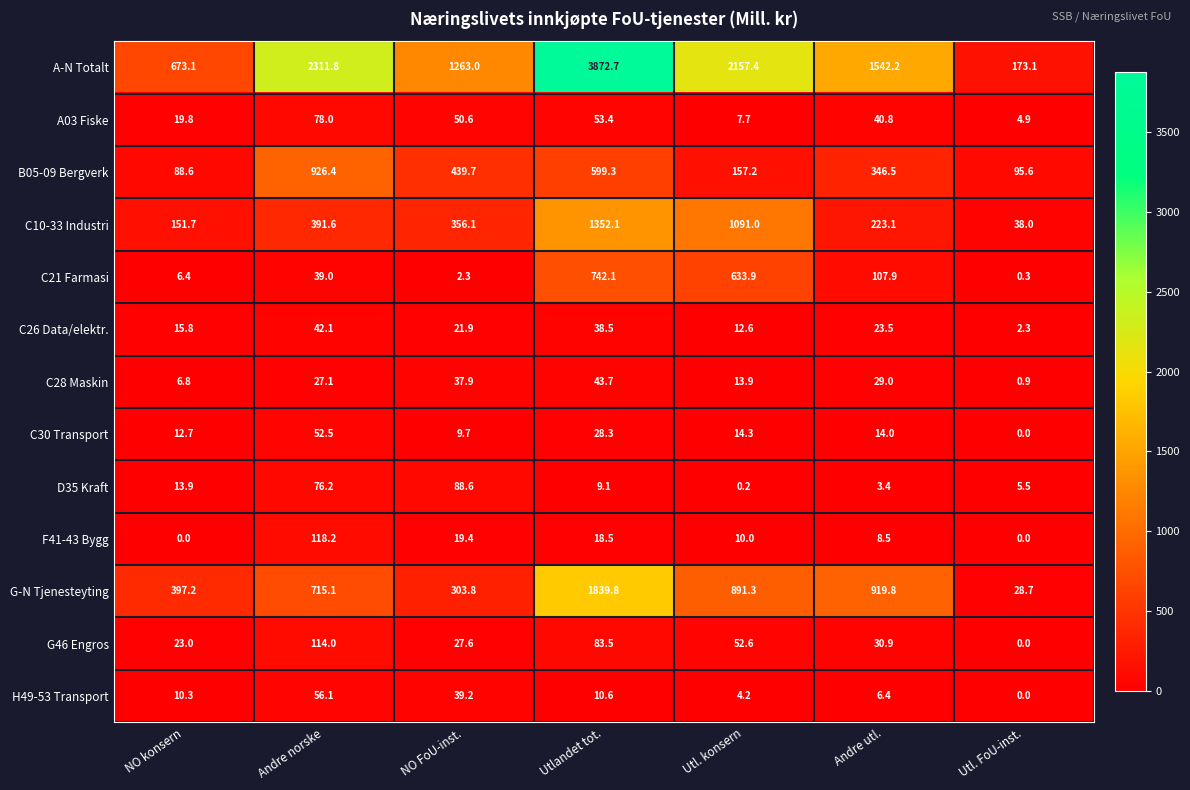

Rank the series at Andre norske from highest to lowest value.

A-N Totalt, B05-09 Bergverk, G-N Tjenesteyting, C10-33 Industri, F41-43 Bygg, G46 Engros, A03 Fiske, D35 Kraft, H49-53 Transport, C30 Transport, C26 Data/elektr., C21 Farmasi, C28 Maskin